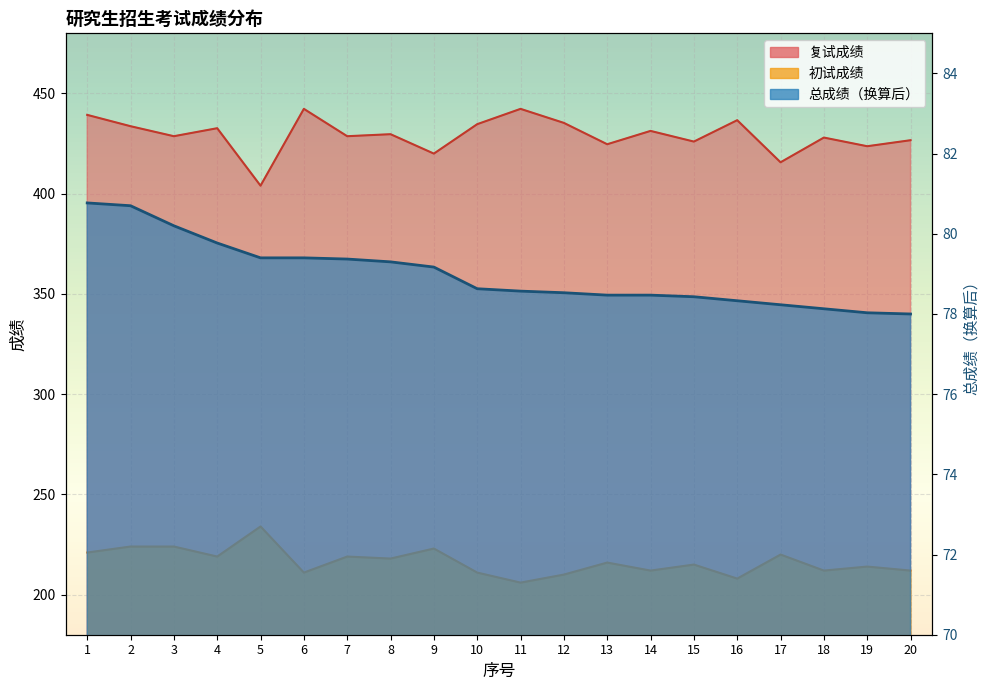

Which category has the lowest value in the 复试成绩 series?

5